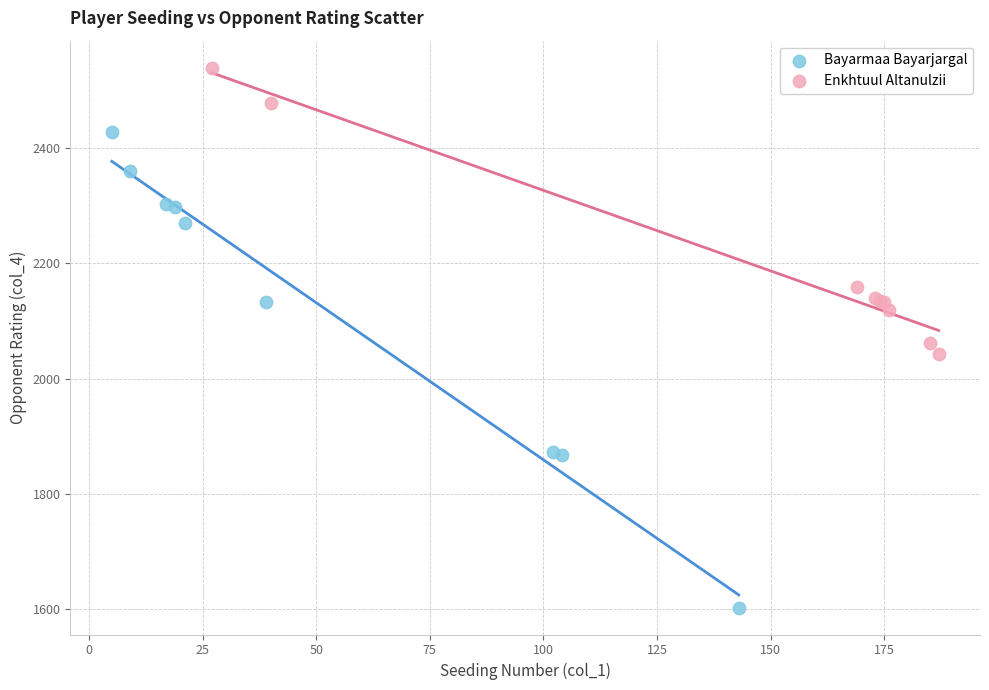

Which series contains the lowest Y value?

Bayarmaa Bayarjargal